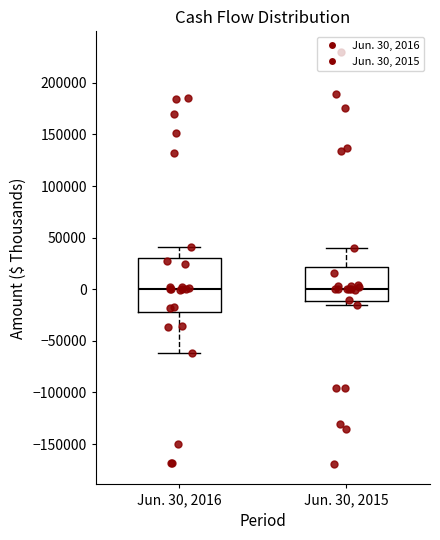

Where is the upper edge of the box for Jun. 30, 2015 on the y-axis? The values are not printed on the chart, so give them approximately, as read against the axis.

20000